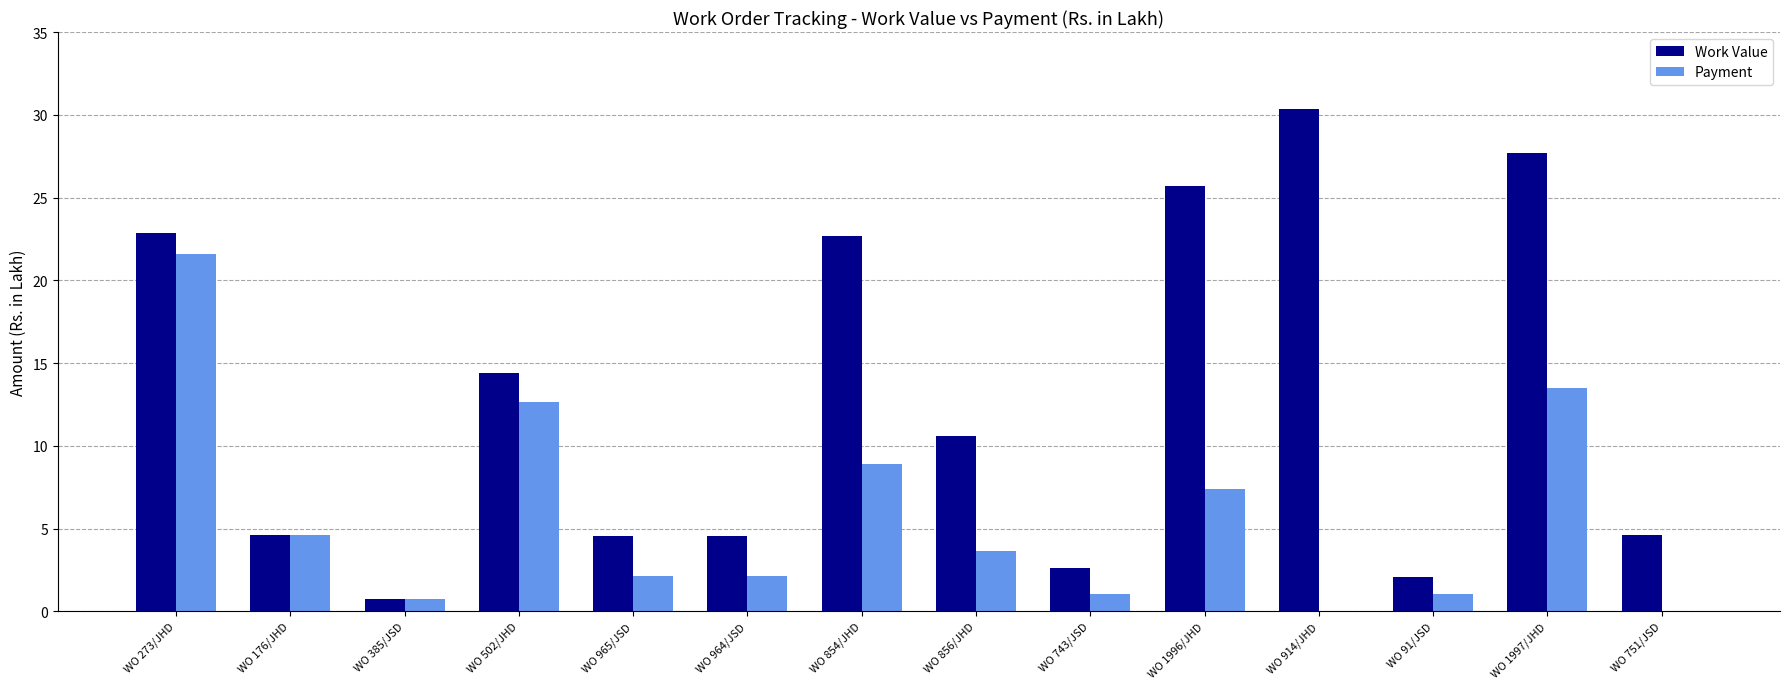

What are all the series names shown in the legend?

Work Value, Payment